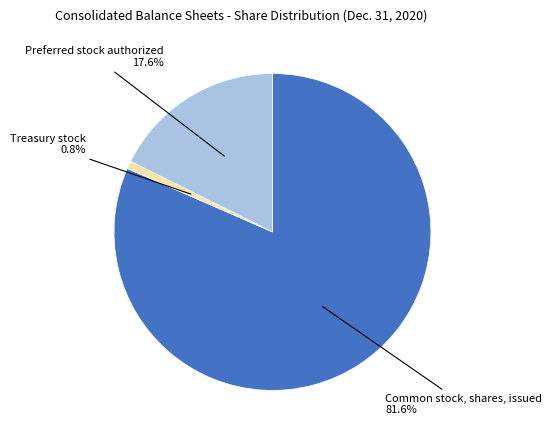

The Preferred stock authorized slice represents 18% of the pie. True or false?

True